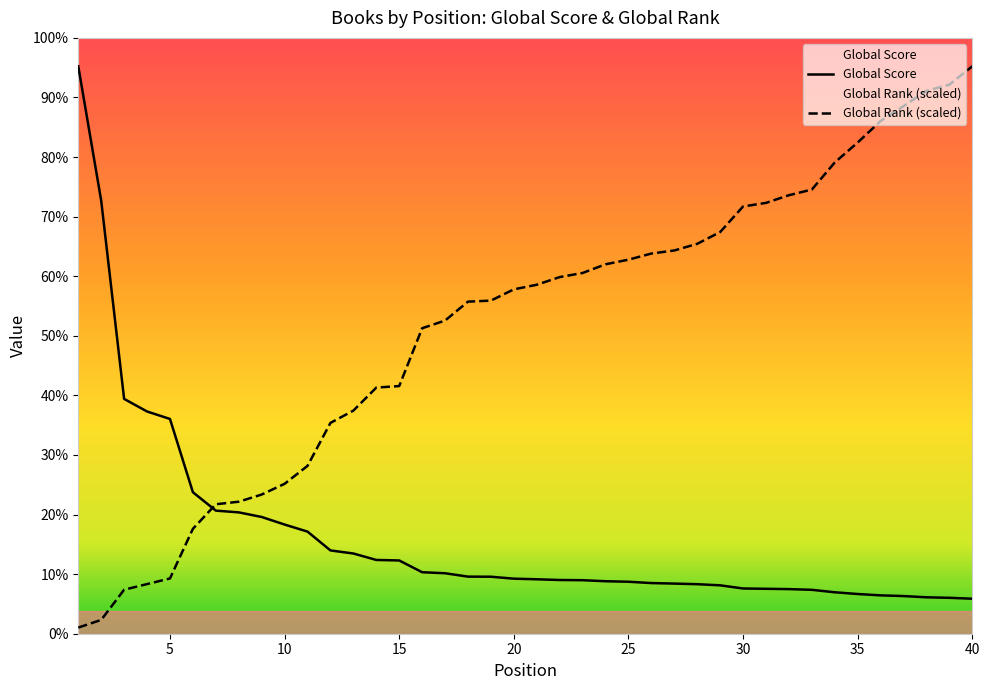

True or false: Global Score has more than 1 interior local peaks.

False